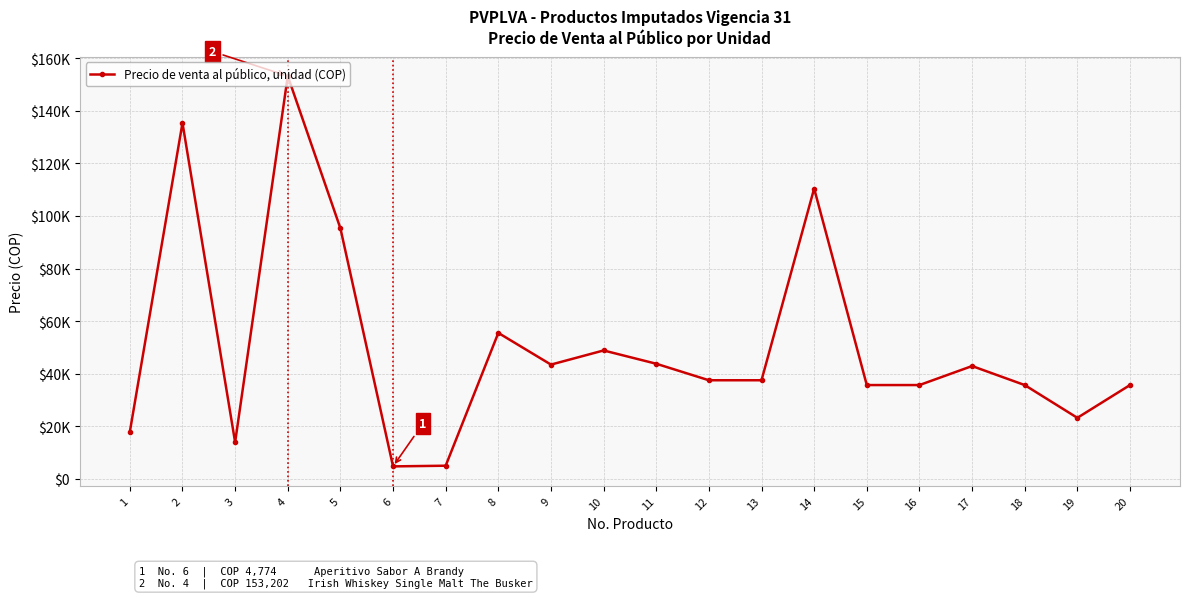

Is this an area chart (filled region under the line)?

No